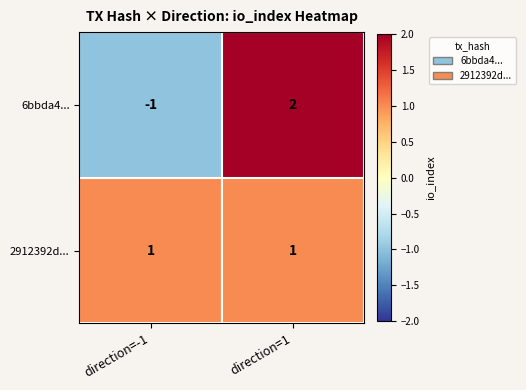

Which series has the largest total across all categories?

2912392d...